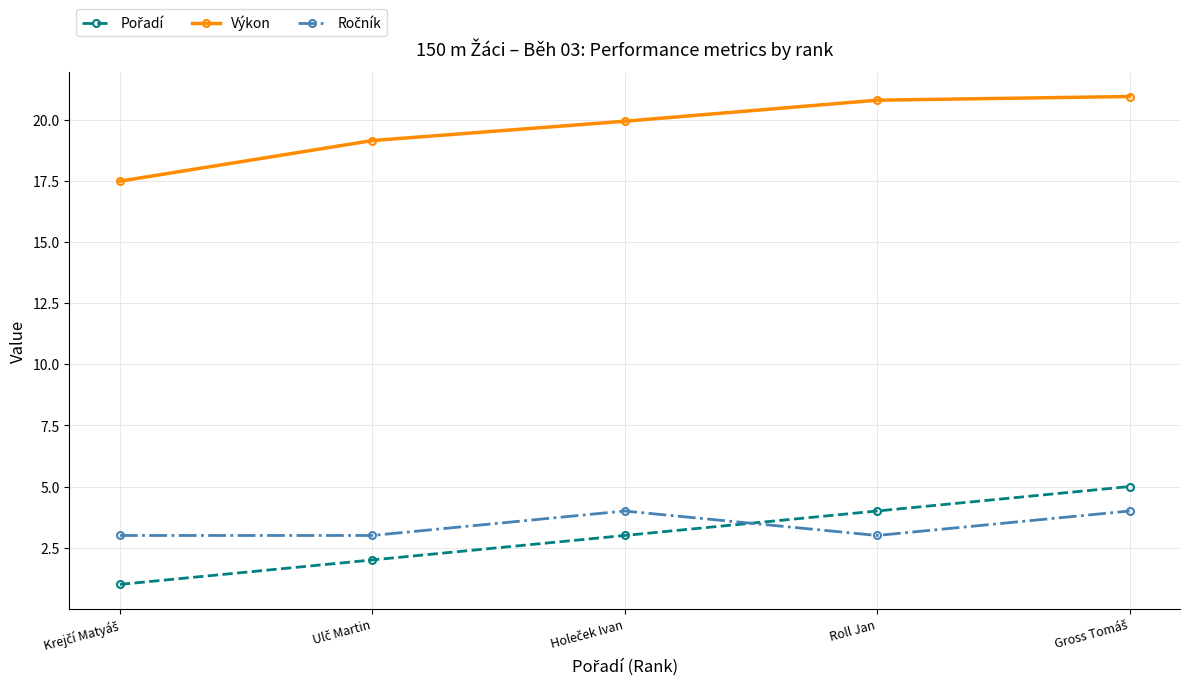

How many categories are shown in the chart?

5